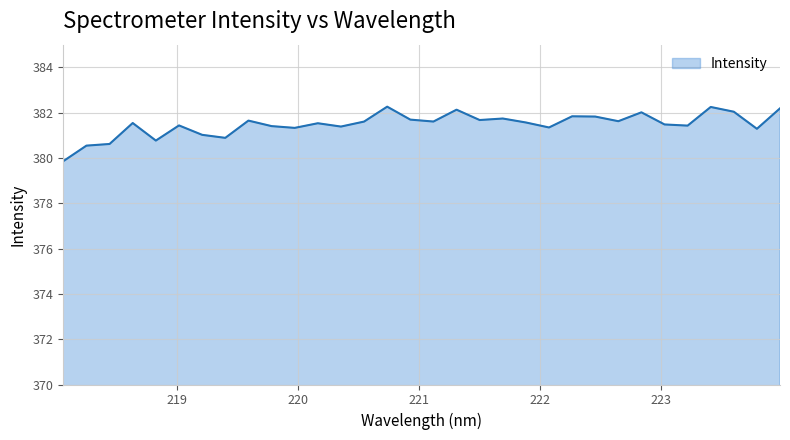

What is the difference between the maximum and minimum values?

2.4